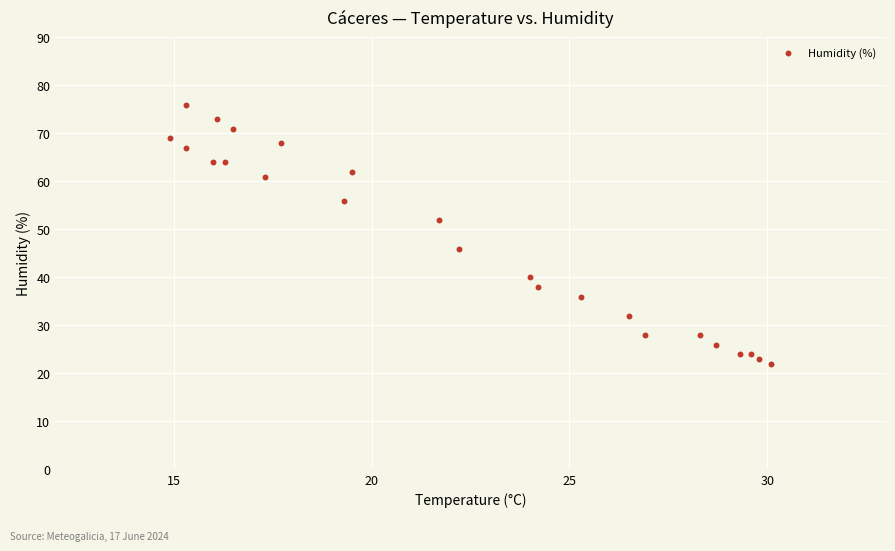

What is the range of Y values (max minus min)?

54